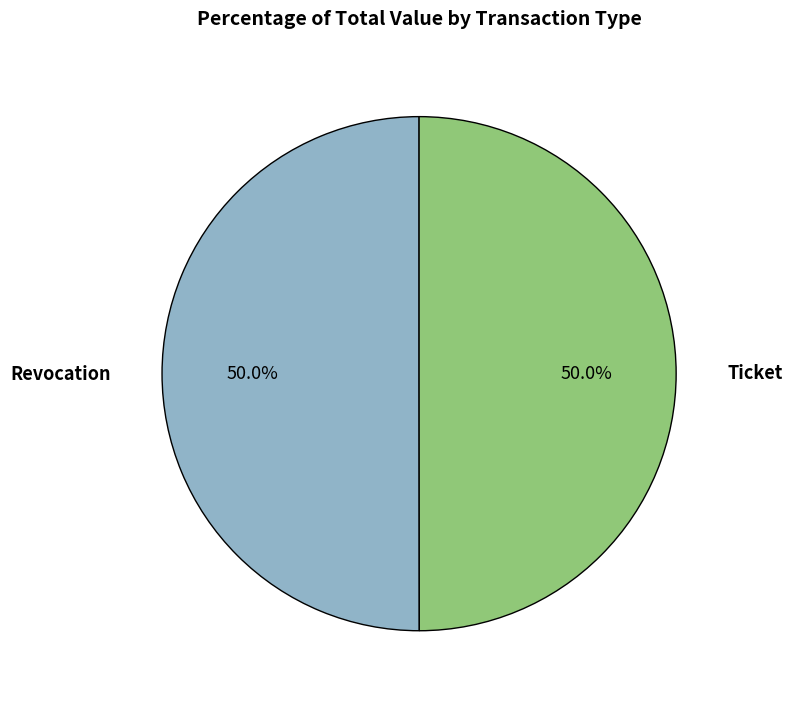

Which category accounts for the majority?

Revocation